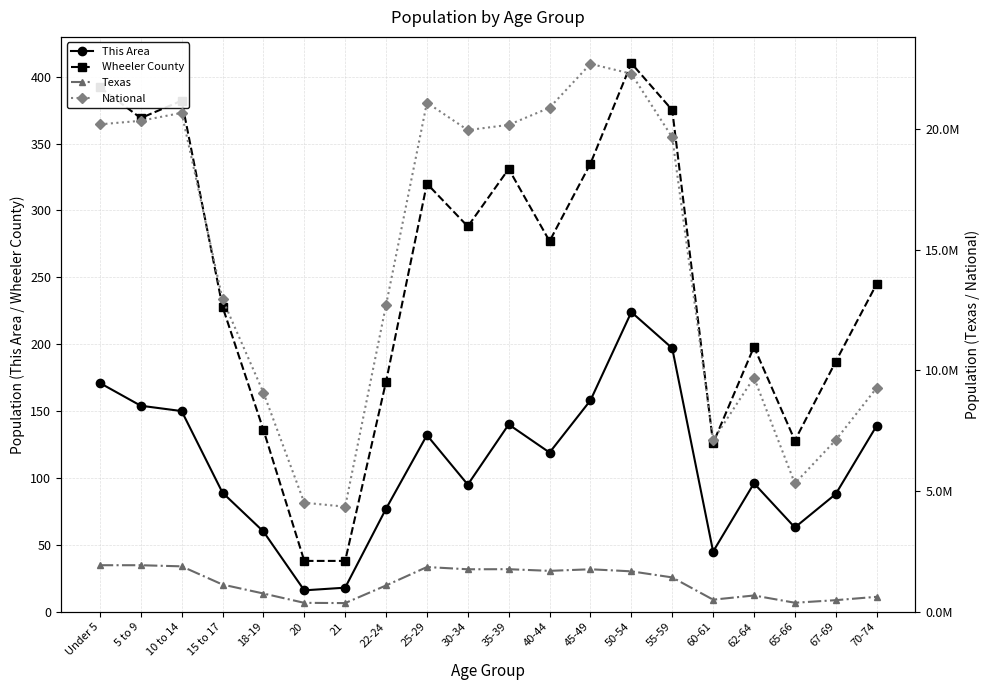

How many lines are shown in the chart?

4